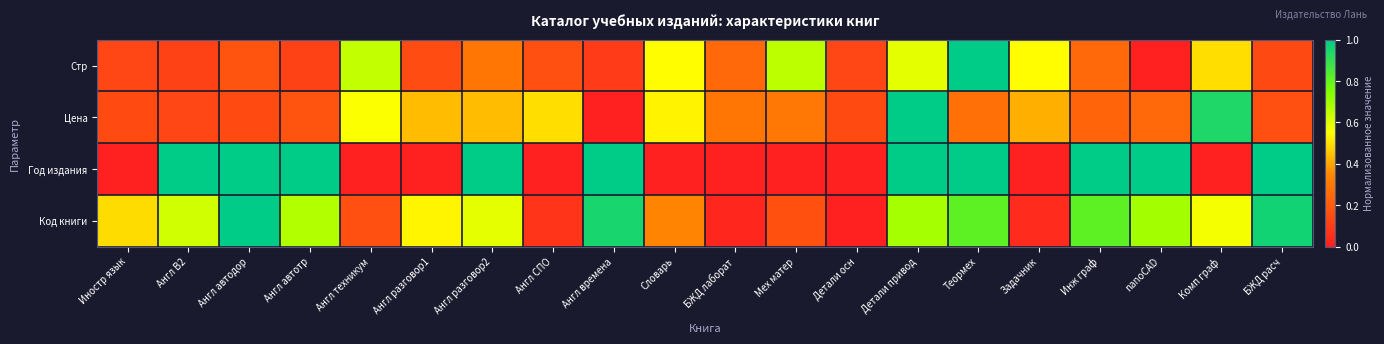

Reading left to right, what are all the values shown in this chart?

Стр: Иностр язык=0.1	Англ В2=0.1	Англ автодор=0.2	Англ автотр=0.1	Англ техникум=0.6	Англ разговор1=0.2	Англ разговор2=0.3	Англ СПО=0.2	Англ времена=0.1	Словарь=0.5	БЖД лаборат=0.2	Мех матер=0.7	Детали осн=0.1	Детали привод=0.6	Теормех=1.0	Задачник=0.5	Инж граф=0.2	nanoCAD=0.0	Комп граф=0.5	БЖД расч=0.1
Цена: Иностр язык=0.1	Англ В2=0.1	Англ автодор=0.1	Англ автотр=0.2	Англ техникум=0.6	Англ разговор1=0.4	Англ разговор2=0.4	Англ СПО=0.5	Англ времена=0.0	Словарь=0.5	БЖД лаборат=0.3	Мех матер=0.3	Детали осн=0.1	Детали привод=1.0	Теормех=0.3	Задачник=0.4	Инж граф=0.2	nanoCAD=0.2	Комп граф=0.9	БЖД расч=0.2
Год издания: Иностр язык=0.0	Англ В2=1.0	Англ автодор=1.0	Англ автотр=1.0	Англ техникум=0.0	Англ разговор1=0.0	Англ разговор2=1.0	Англ СПО=0.0	Англ времена=1.0	Словарь=0.0	БЖД лаборат=0.0	Мех матер=0.0	Детали осн=0.0	Детали привод=1.0	Теормех=1.0	Задачник=0.0	Инж граф=1.0	nanoCAD=1.0	Комп граф=0.0	БЖД расч=1.0
Код книги: Иностр язык=0.5	Англ В2=0.6	Англ автодор=1.0	Англ автотр=0.7	Англ техникум=0.2	Англ разговор1=0.5	Англ разговор2=0.6	Англ СПО=0.1	Англ времена=1.0	Словарь=0.3	БЖД лаборат=0.0	Мех матер=0.2	Детали осн=0.0	Детали привод=0.7	Теормех=0.8	Задачник=0.0	Инж граф=0.8	nanoCAD=0.7	Комп граф=0.6	БЖД расч=1.0